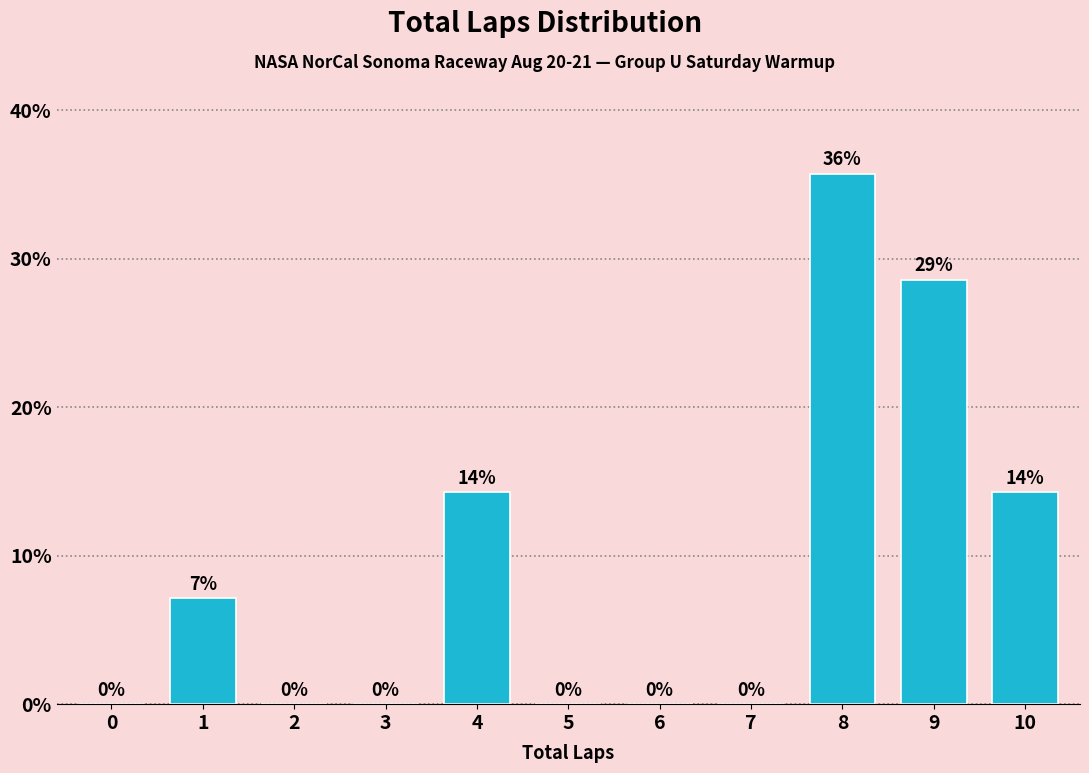

The chart shows a value of 0.0 at 0. True or false?

True